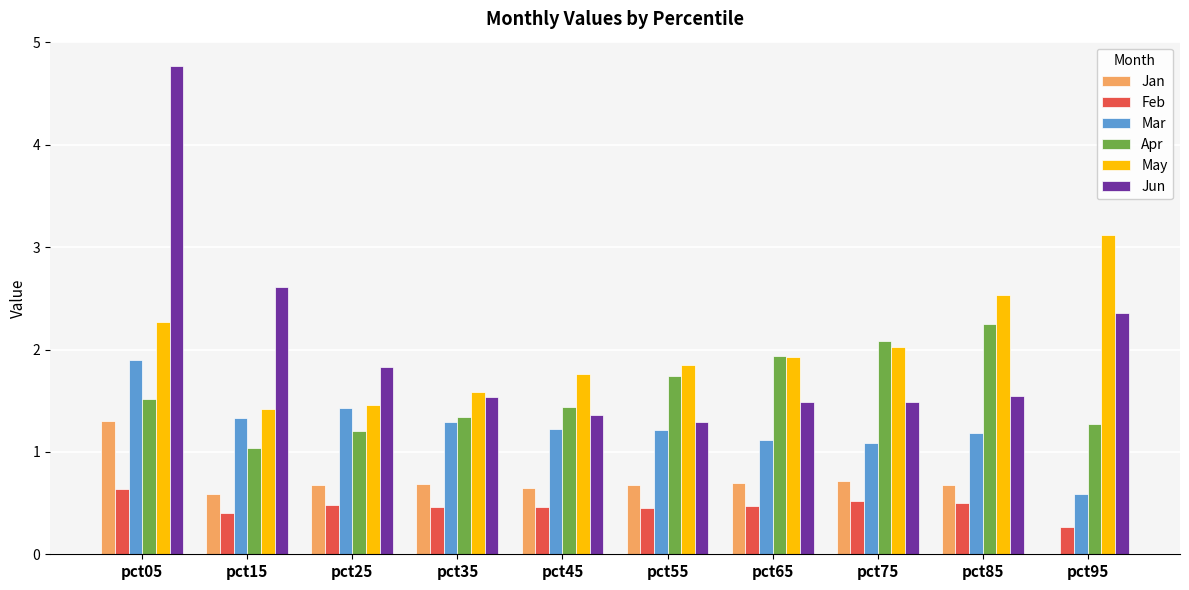

How many distinct data groups are displayed?

6